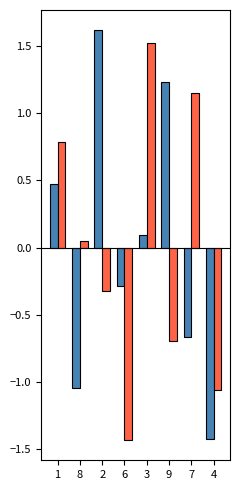

What is the difference between the highest and lowest values at 4?

0.4